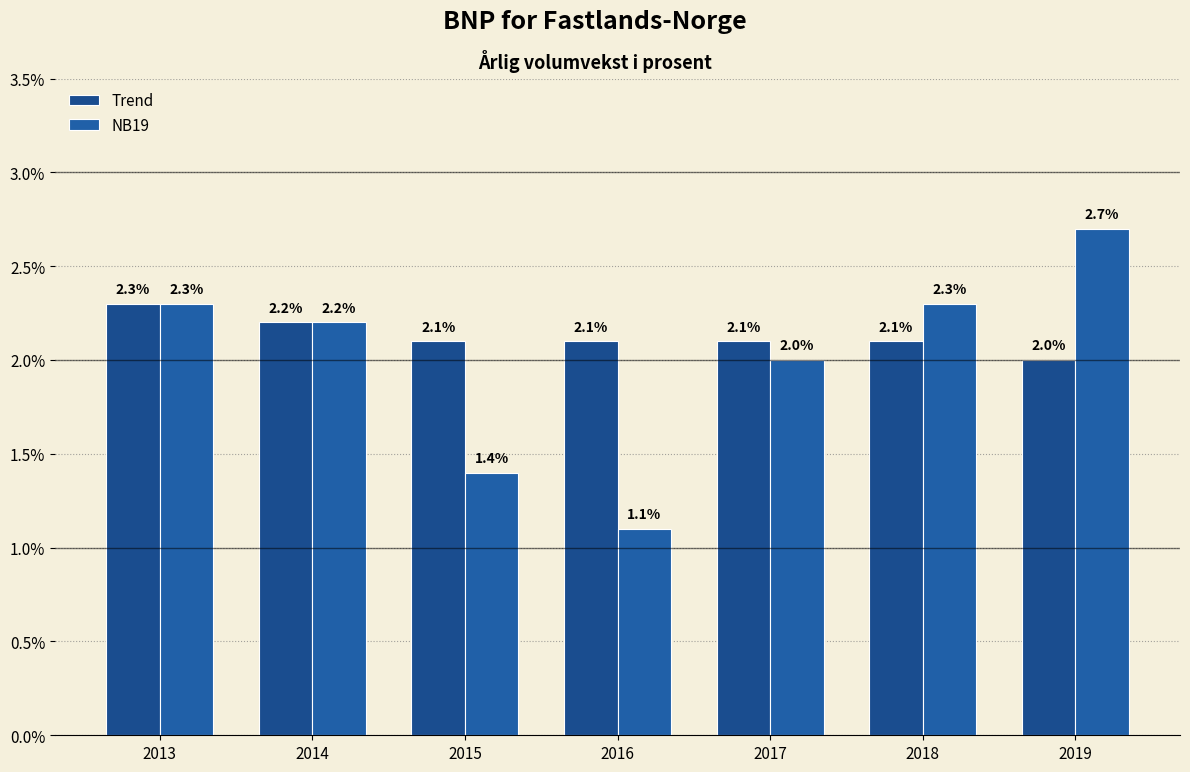

Rank the categories by NB19 value from lowest to highest.

2016, 2015, 2017, 2014, 2013, 2018, 2019